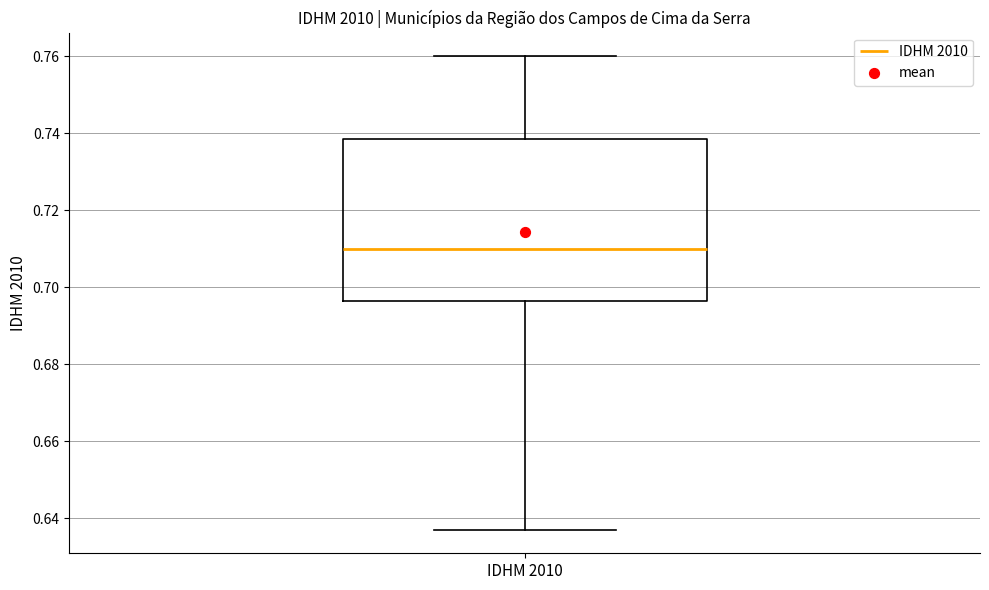

Where is the upper edge of the box for IDHM 2010 on the y-axis? The values are not printed on the chart, so give them approximately, as read against the axis.

0.738